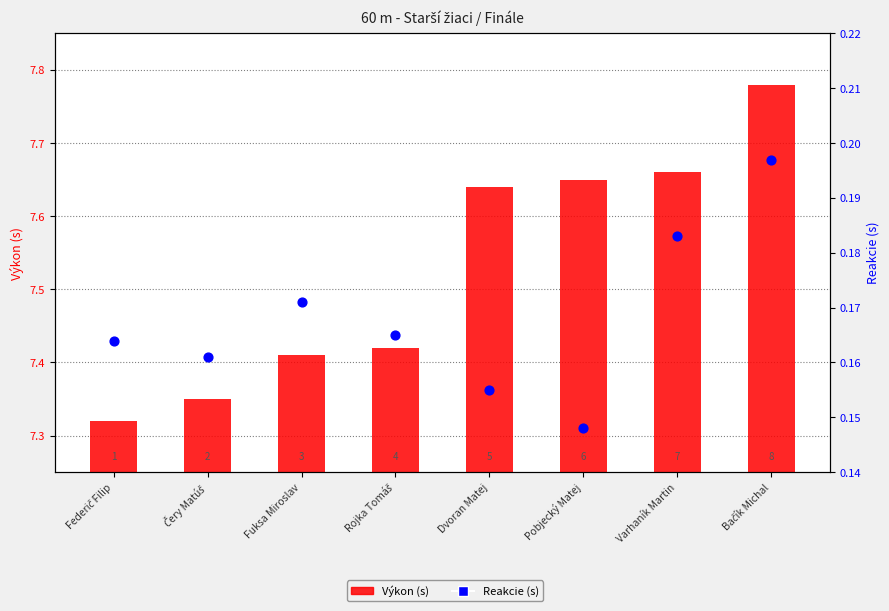

Is the value of Reakcie (s) at Fuksa Miroslav greater than the value of Výkon (s) at Dvoran Matej?

No